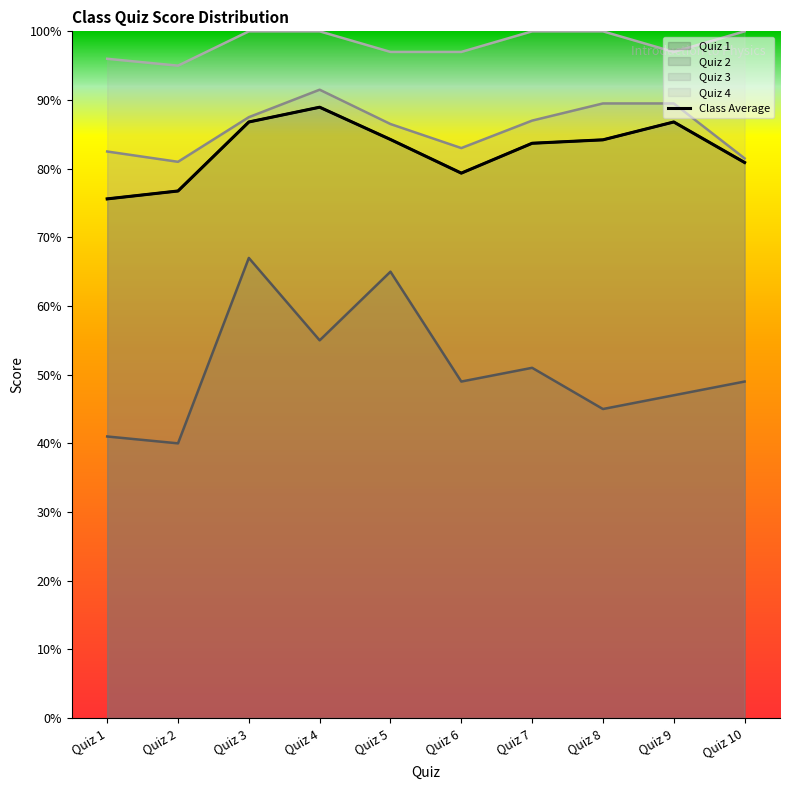

Which has a higher value, Quiz 6 or Quiz 4?

Quiz 4